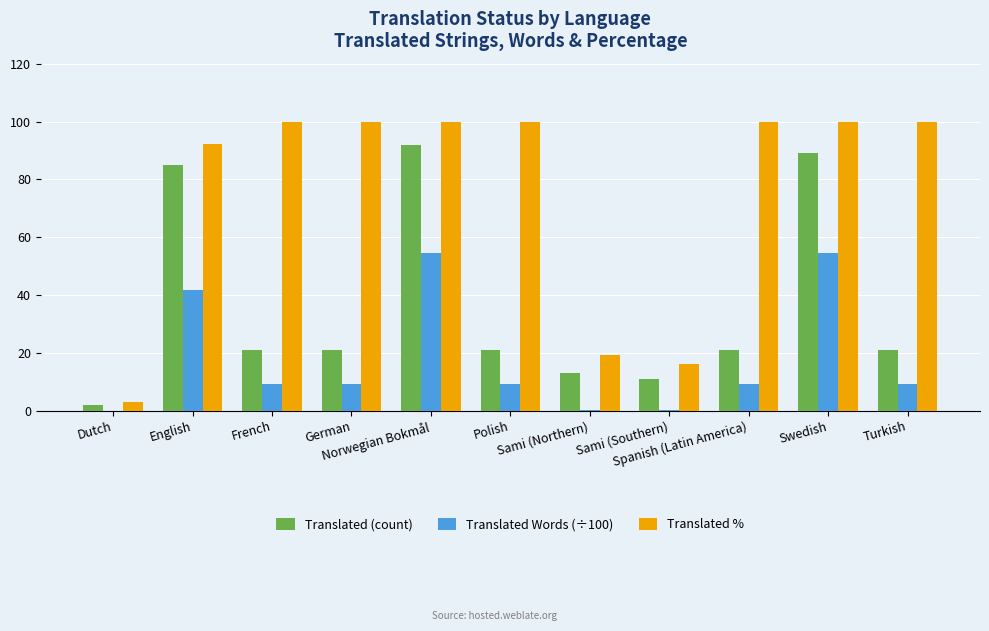

What is the greatest value displayed?

100.0